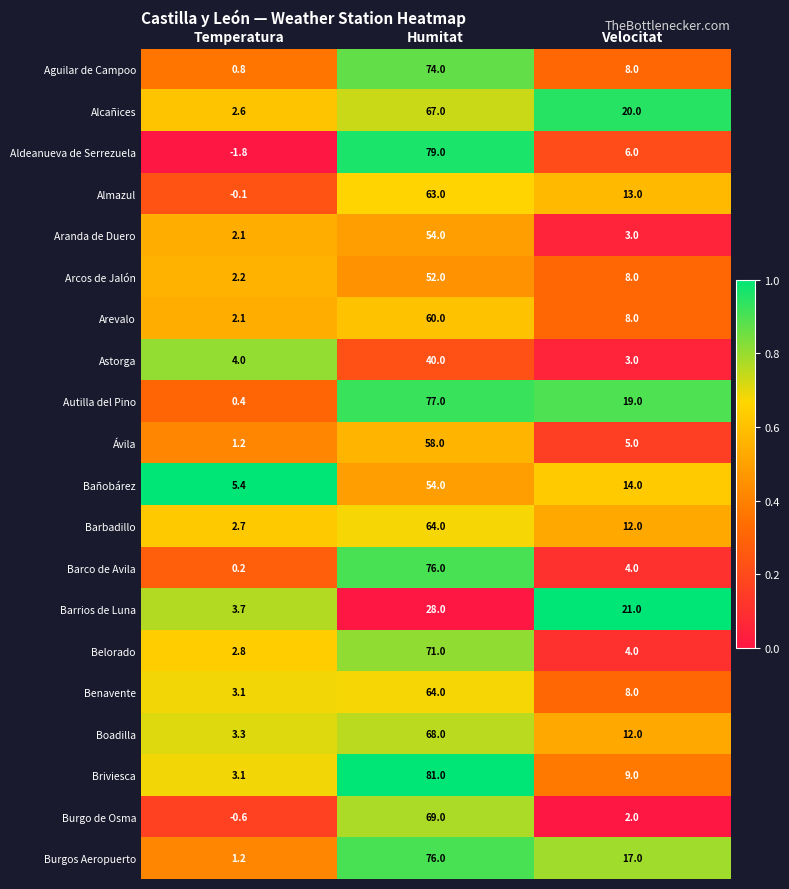

At which category is the sum across all series the highest?

Humitat